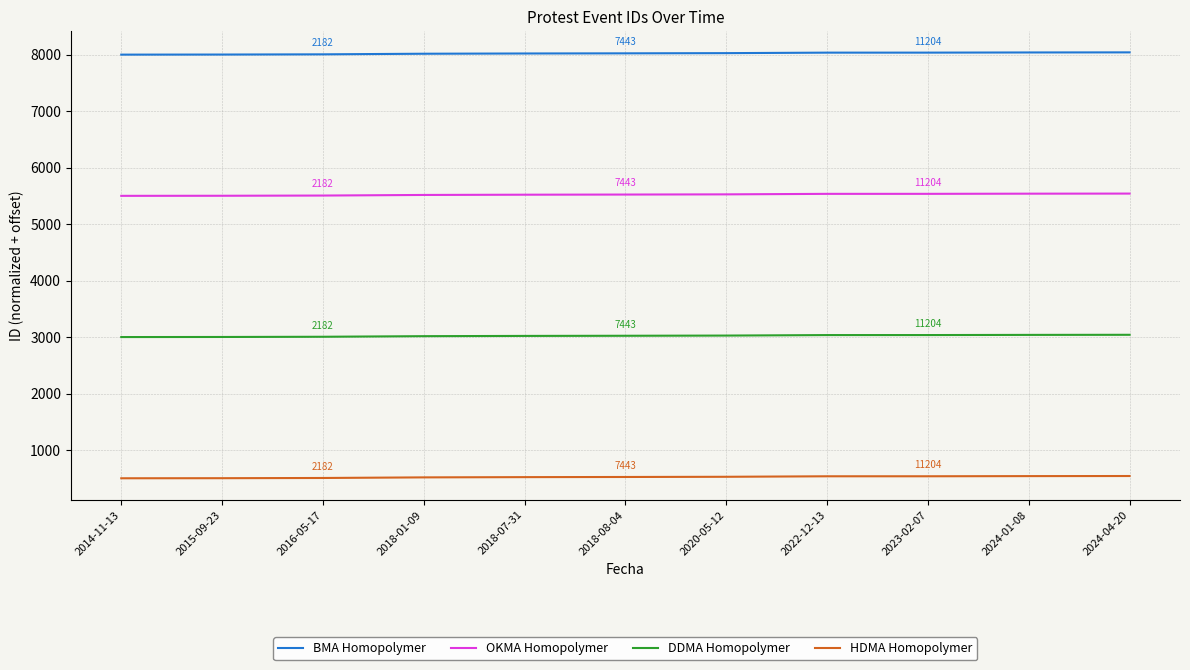

What is the maximum value shown in the chart?

8040.0